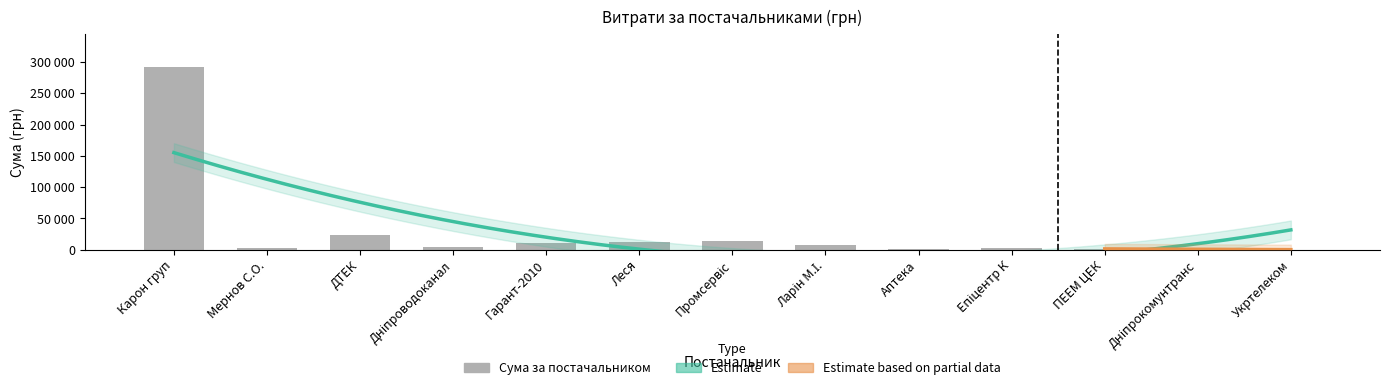

Rank the categories by value from lowest to highest.

Укртелеком, Дніпрокомунтранс, Аптека, ПЕЕМ ЦЕК, Мернов С.О., Епіцентр К, Дніпроводоканал, Ларін М.І., Гарант-2010, Леся, Промсервіс, ДТЕК, Карон груп